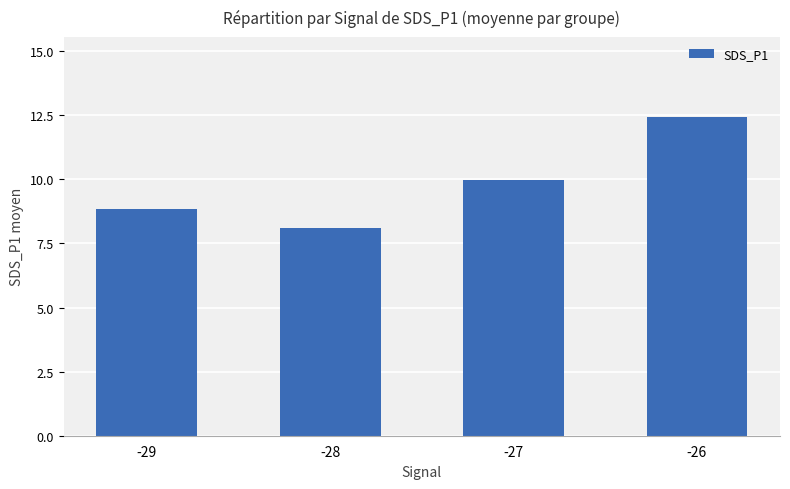

What is the difference between the values at -26 and -29?

3.6